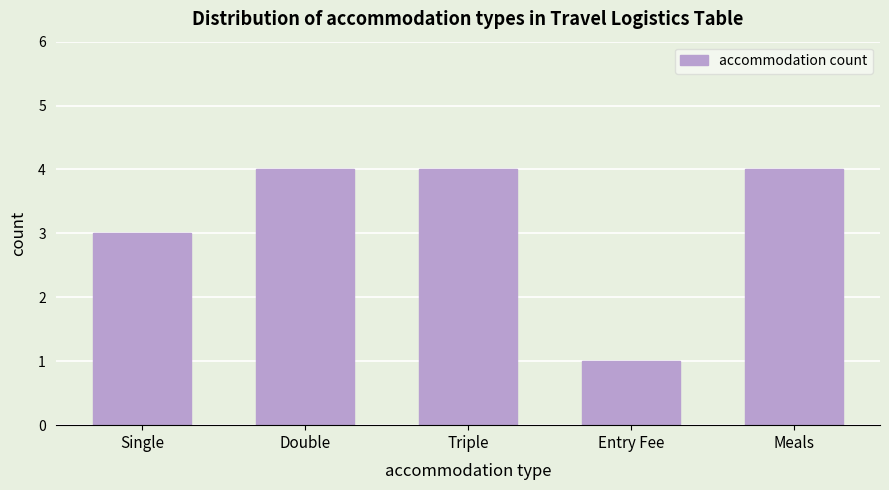

Reading right to left, extract all data points from this chart.

Meals=4	Entry Fee=1	Triple=4	Double=4	Single=3